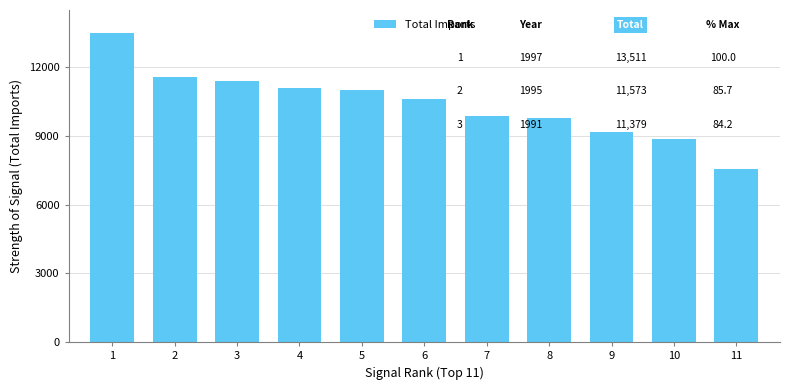

Where does the data first go above 10597?

1